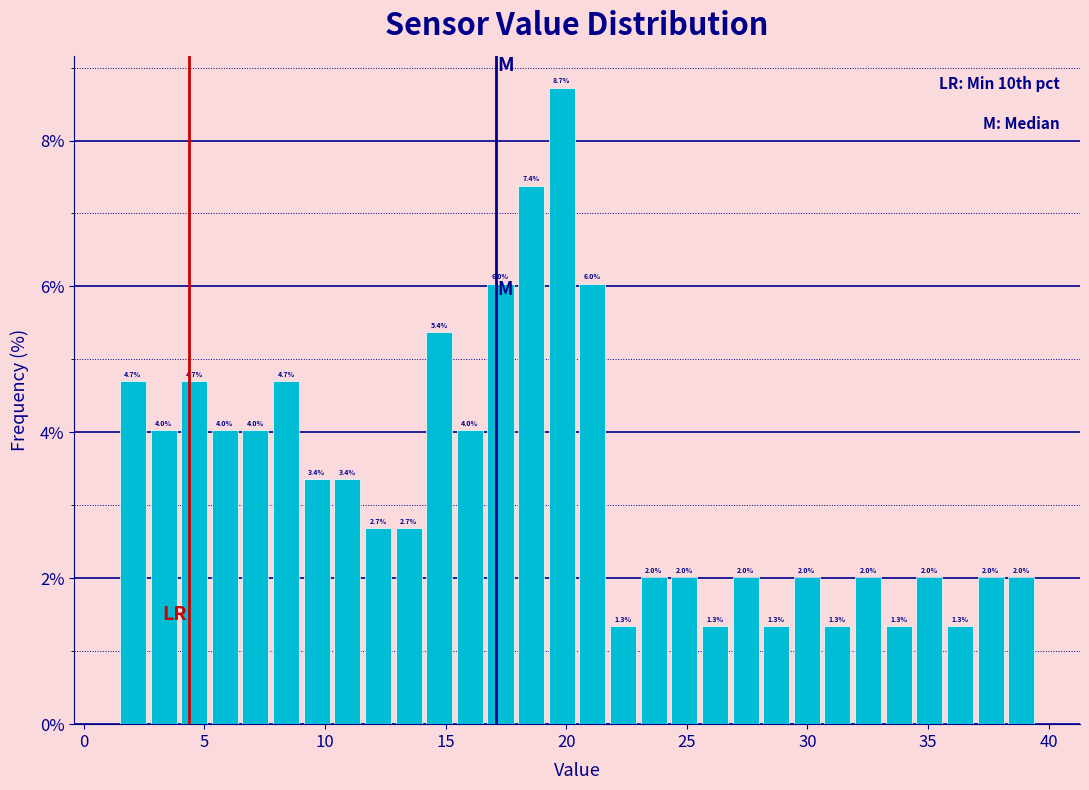

Read against the x-axis, roughly where is the centre of the tallest bar?

20.0